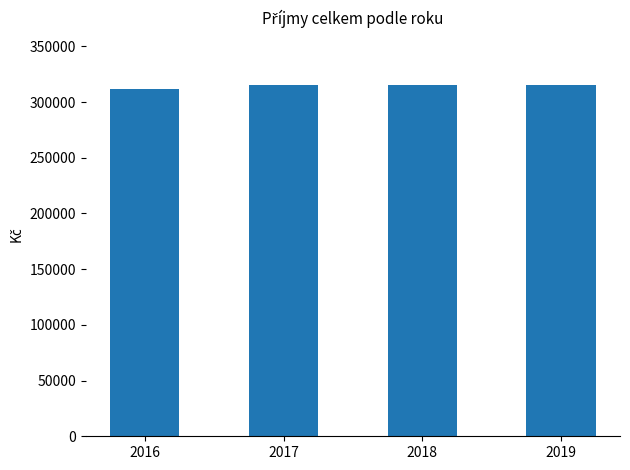

What is the greatest value displayed?

315000